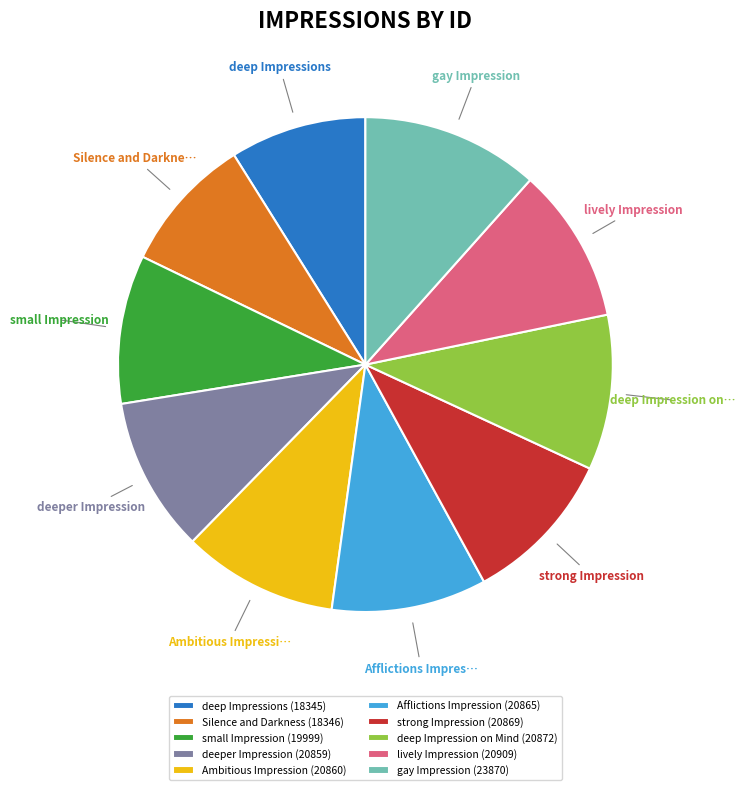

True or false: gay Impression accounts for 12% of the total.

True